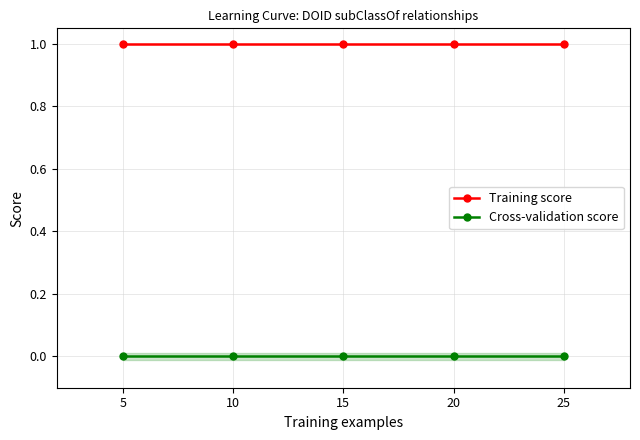

Is the value of Cross-validation score at 10 greater than the value of Training score at 15?

No